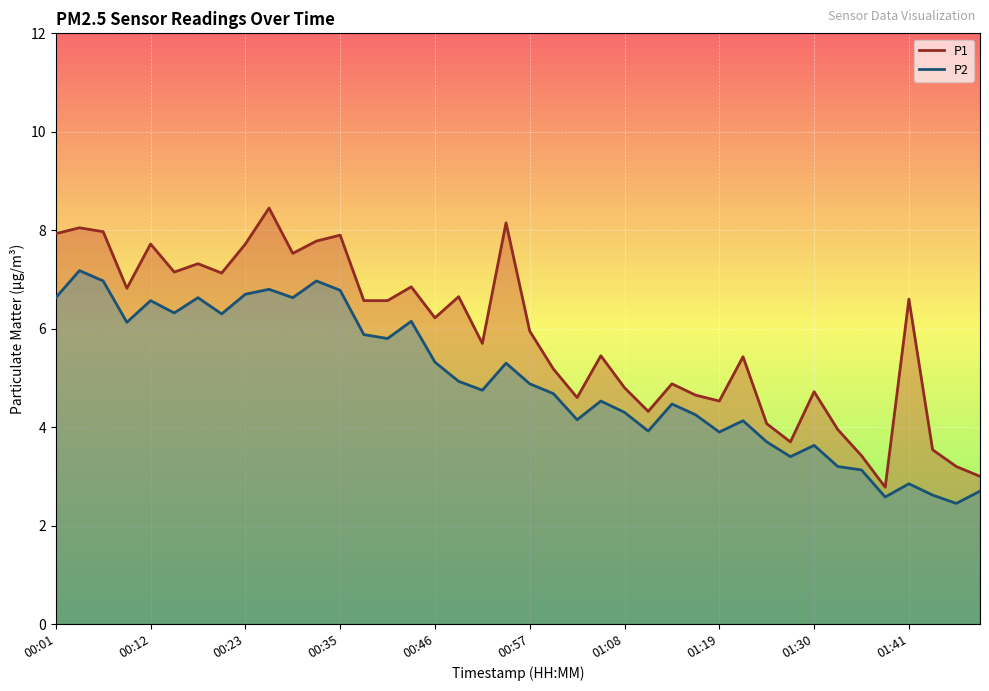

What is the average value of the P1 series?

5.9